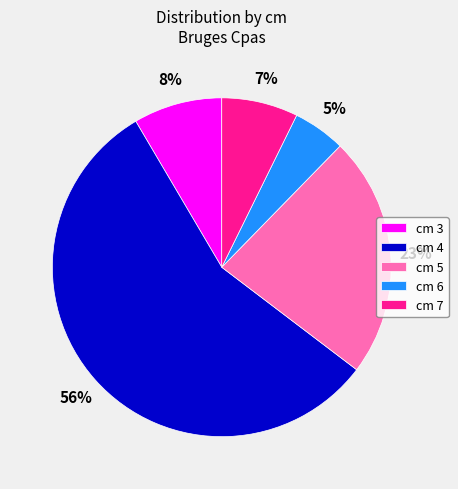

Count the number of slices in the pie.

5